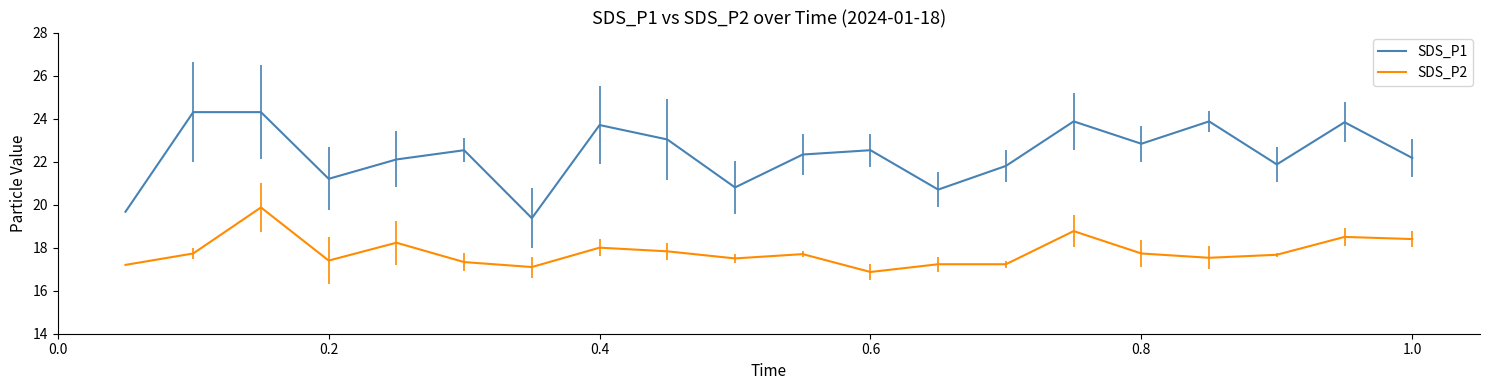

What is the difference between the maximum and minimum values in the SDS_P2 series?

3.0